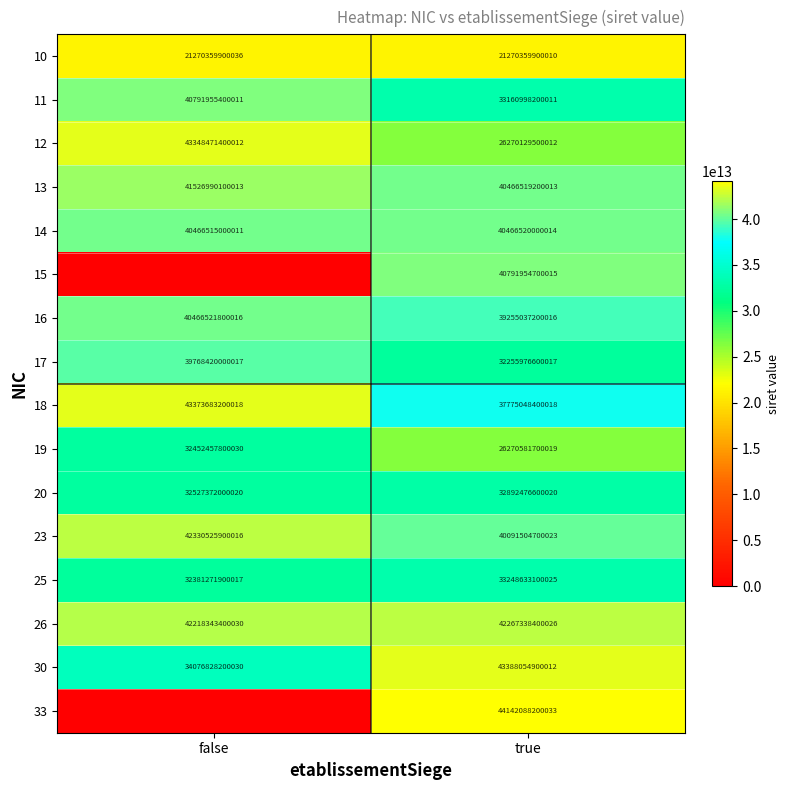

True or false: 30 has a value of 62828620836494 at true.

False